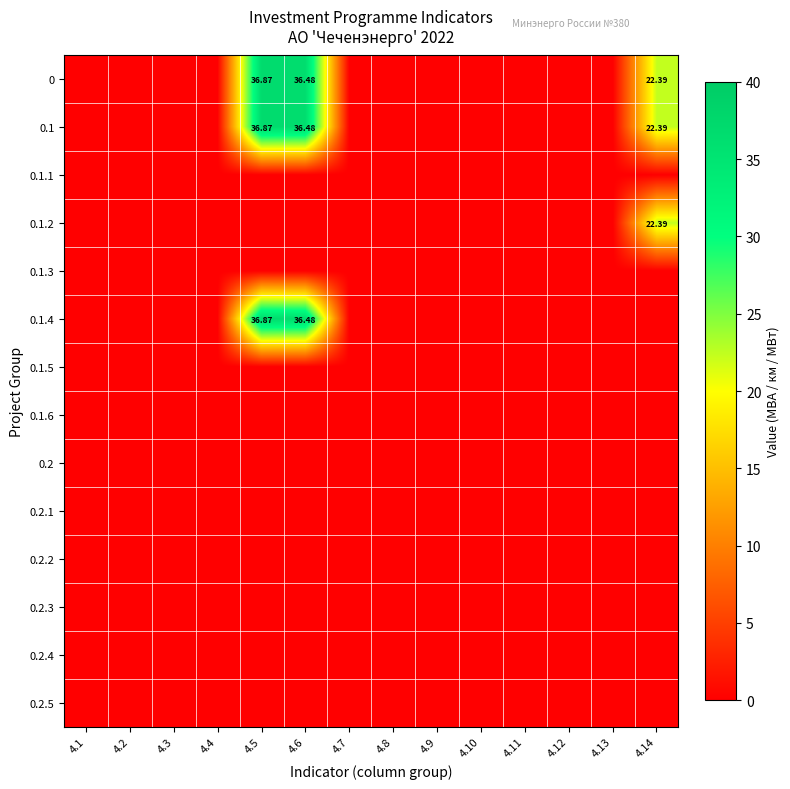

Is the value of 0 at 4.7 greater than the value of 0.1 at 4.10?

No